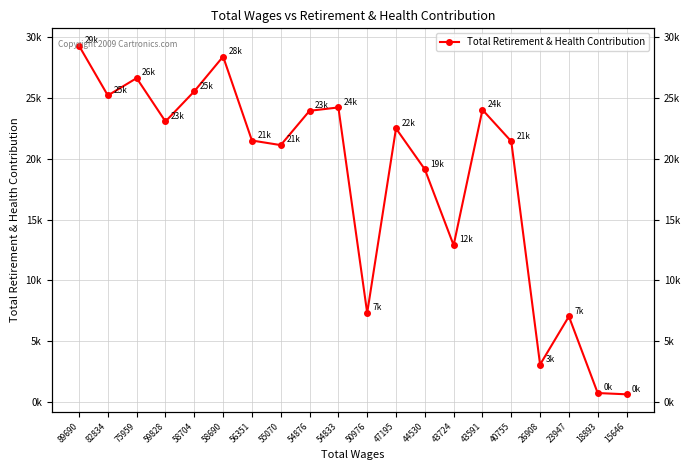

Rank the categories by value from highest to lowest.

89690, 58690, 75959, 58704, 82834, 54833, 43591, 54876, 59828, 47195, 56351, 40755, 55070, 44530, 43724, 50976, 23947, 26908, 18893, 15646